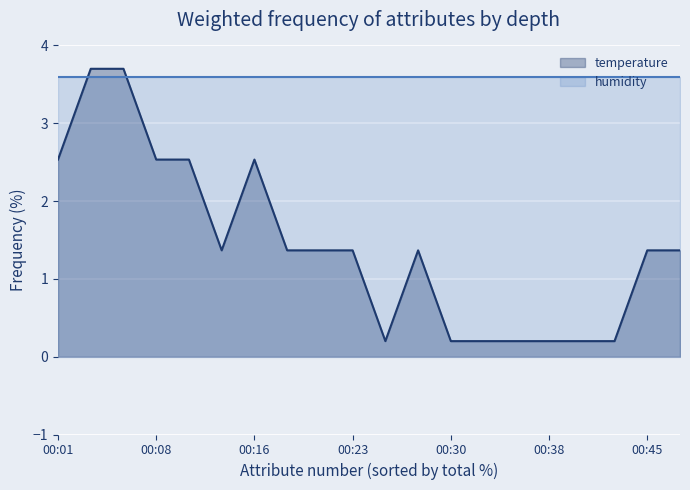

Reading right to left, what are all the values shown in this chart?

00:47=1.4	00:45=1.4	00:42=0.2	00:40=0.2	00:38=0.2	00:35=0.2	00:33=0.2	00:30=0.2	00:28=1.4	00:25=0.2	00:23=1.4	00:21=1.4	00:18=1.4	00:16=2.5	00:13=1.4	00:11=2.5	00:08=2.5	00:06=3.7	00:03=3.7	00:01=2.5